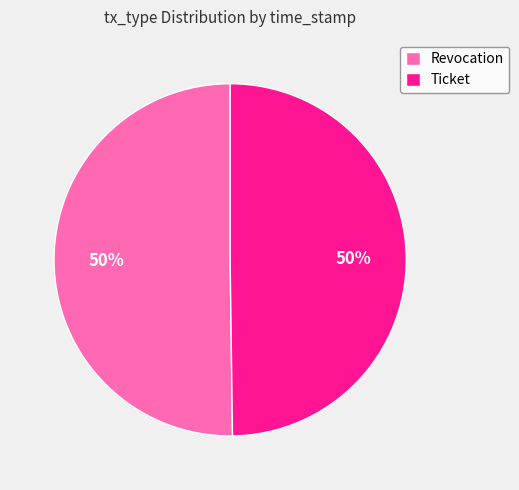

Combined, do Ticket and Revocation account for over 50%?

Yes